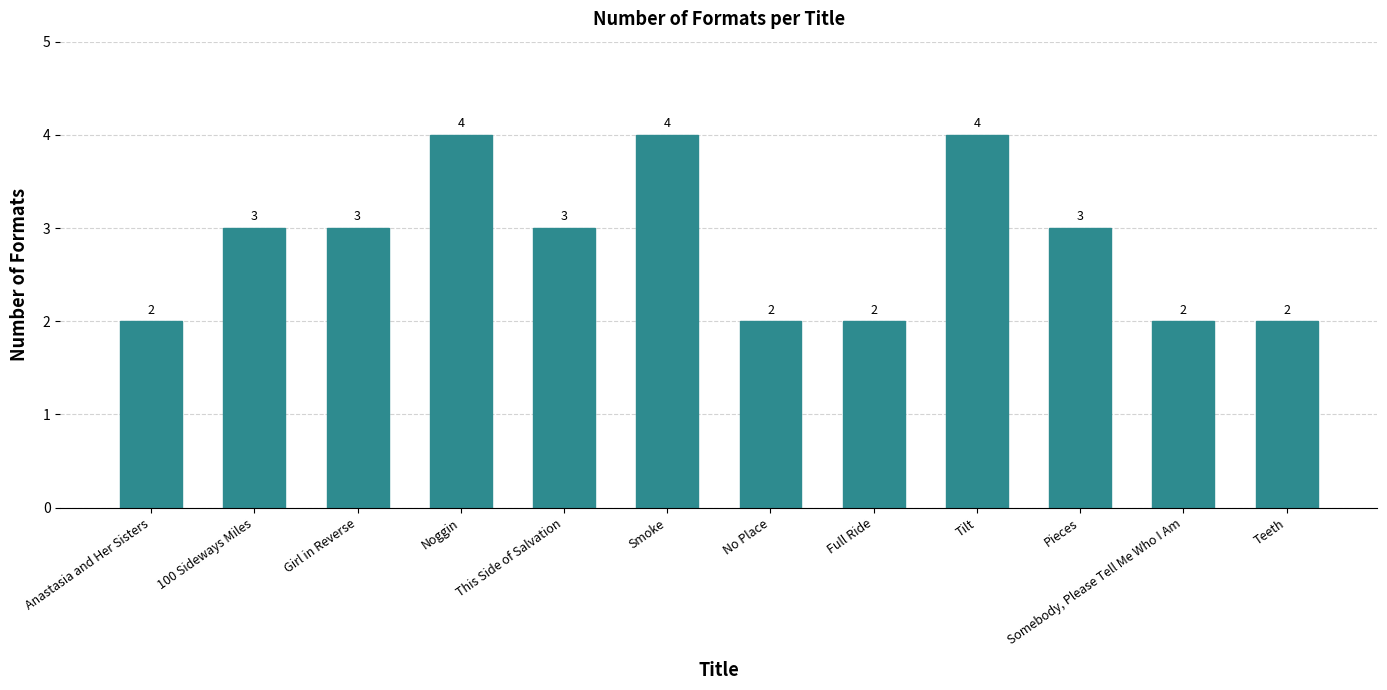

What is the change in value from Girl in Reverse to Smoke?

+1